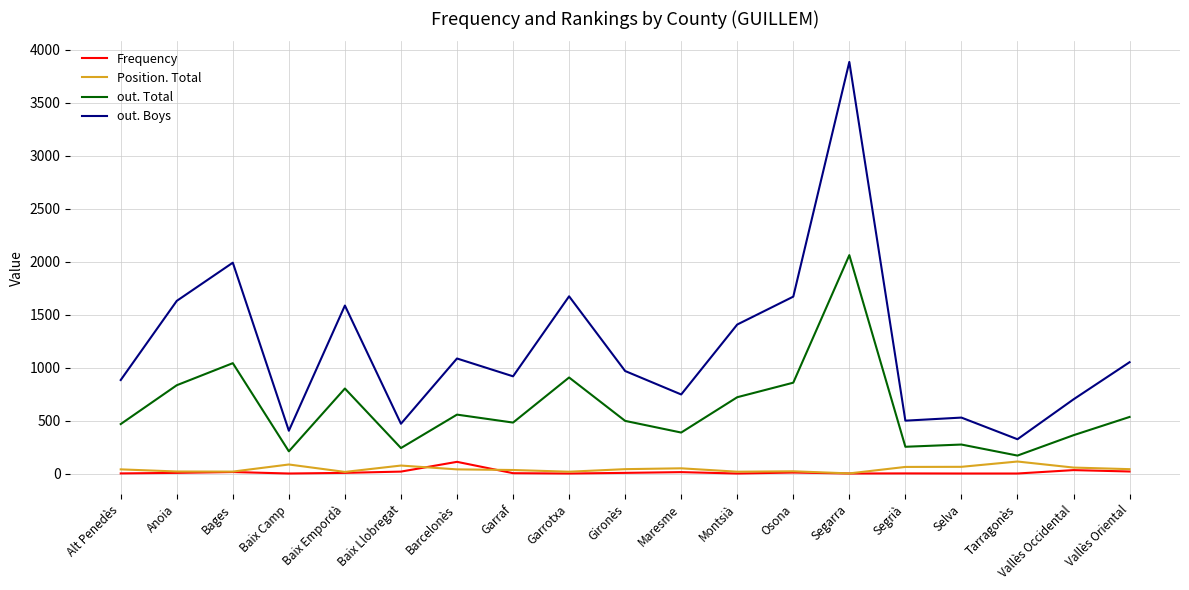

Which series changed the most between Alt Penedès and Anoia?

out. Boys